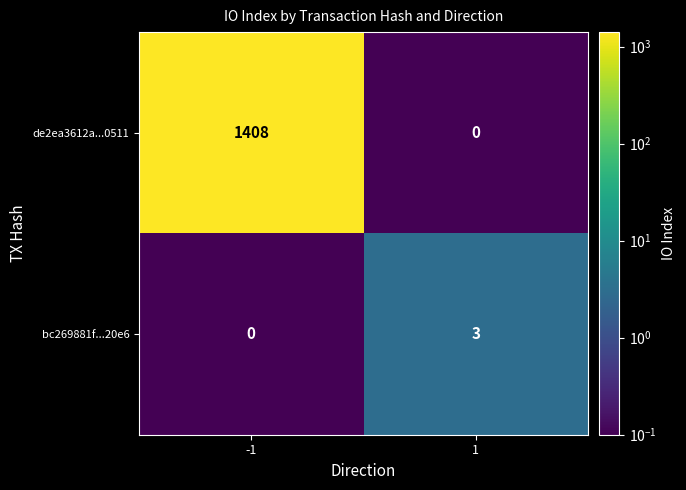

At how many categories does at least one series exceed 978?

1